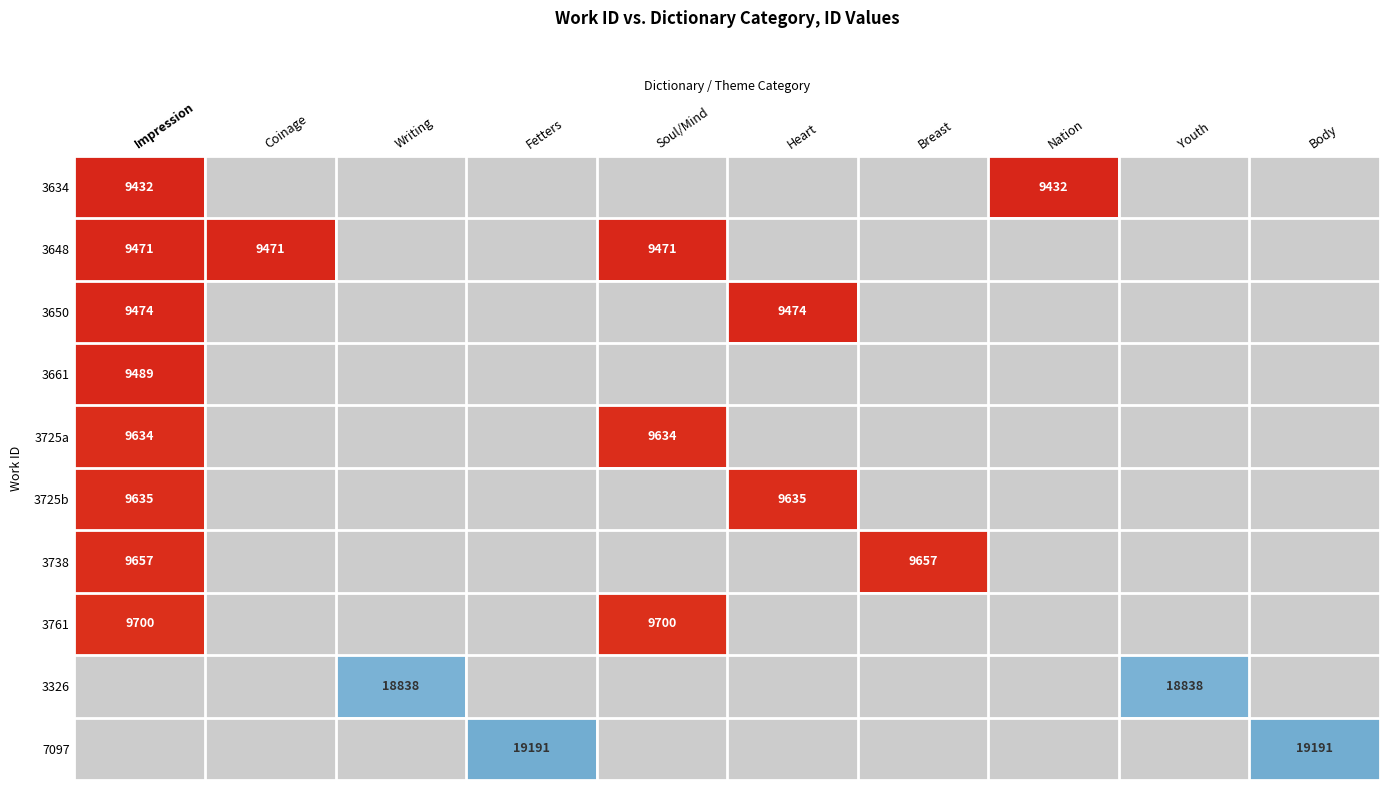

The value of 3650 at Impression is 9474. True or false?

True